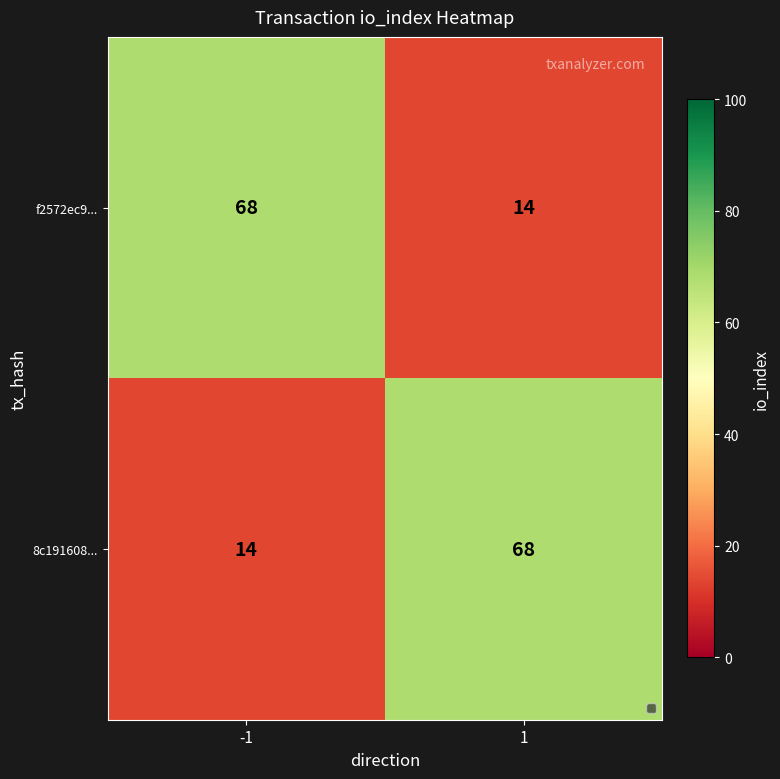

What is the average value of the 8c191608... series?

41